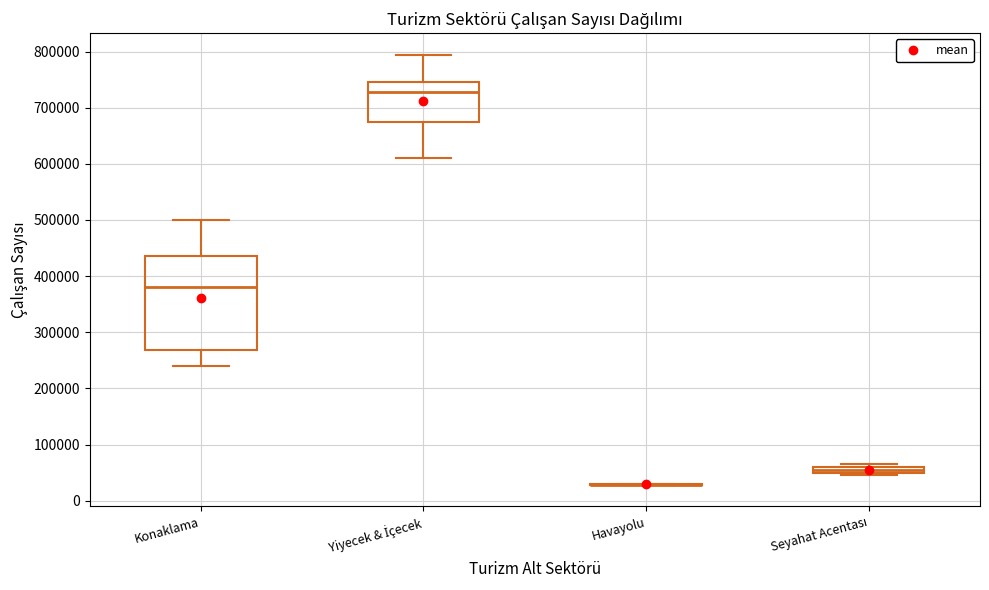

Which box is the tallest, from its lower edge to its upper edge?

Konaklama